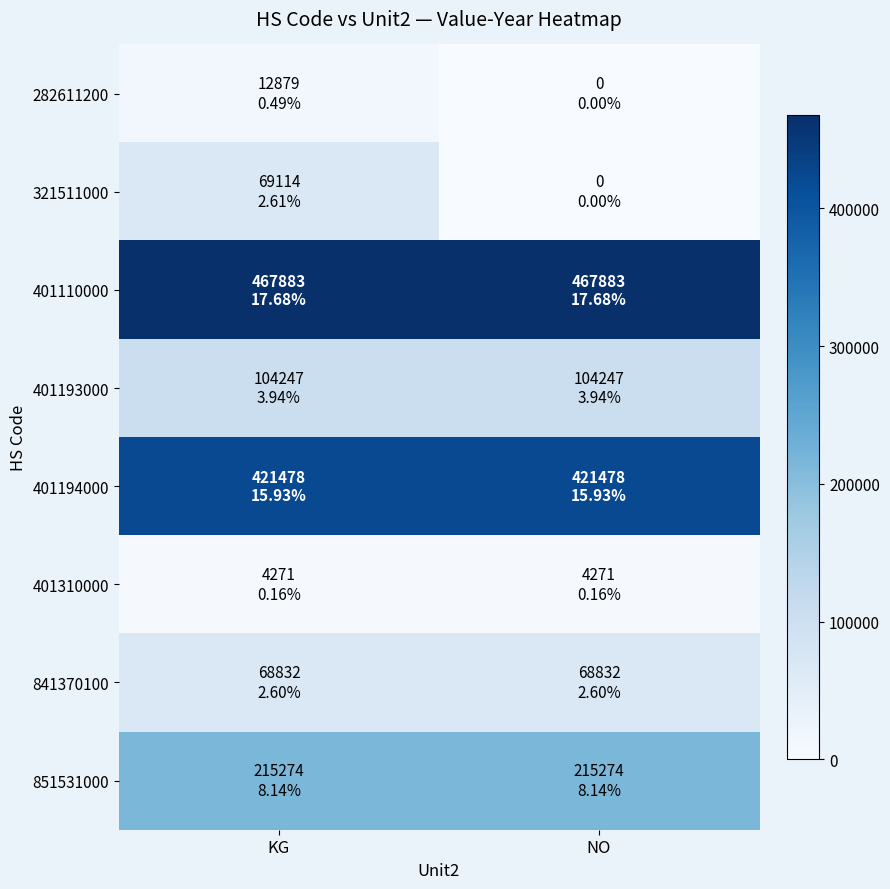

Reading left to right, extract all data points from this chart.

282611200: KG=12879	NO=0
321511000: KG=69114	NO=0
401110000: KG=467883	NO=467883
401193000: KG=104247	NO=104247
401194000: KG=421478	NO=421478
401310000: KG=4271	NO=4271
841370100: KG=68832	NO=68832
851531000: KG=215274	NO=215274